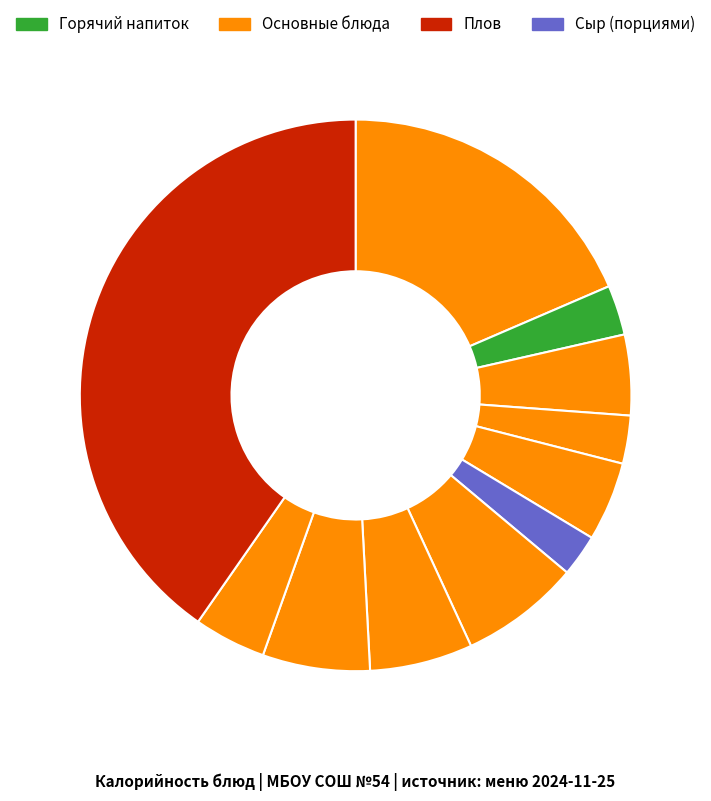

To the nearest percent, what is the difference between the largest and smallest slice percentages?

38%